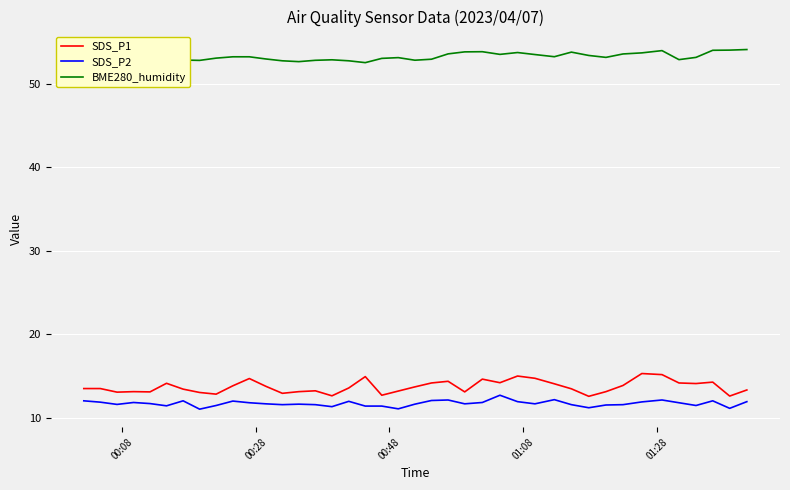

True or false: SDS_P1 and SDS_P2 cross at least once.

False